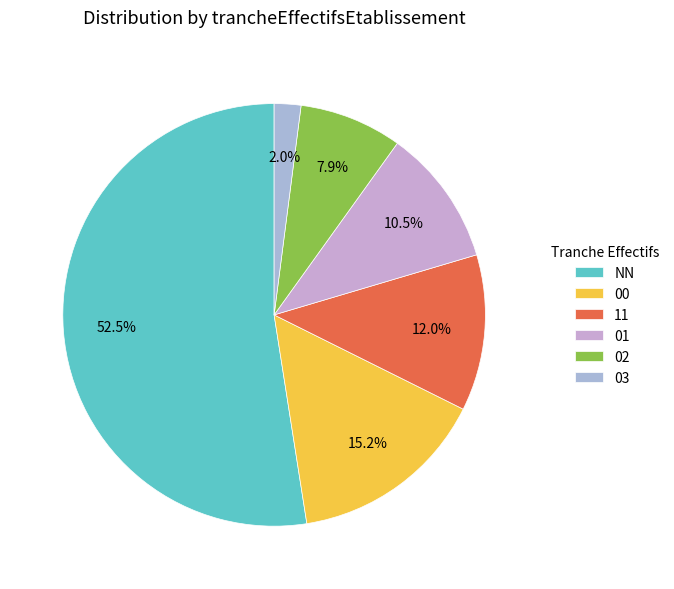

The 02 slice represents 1% of the pie. True or false?

False